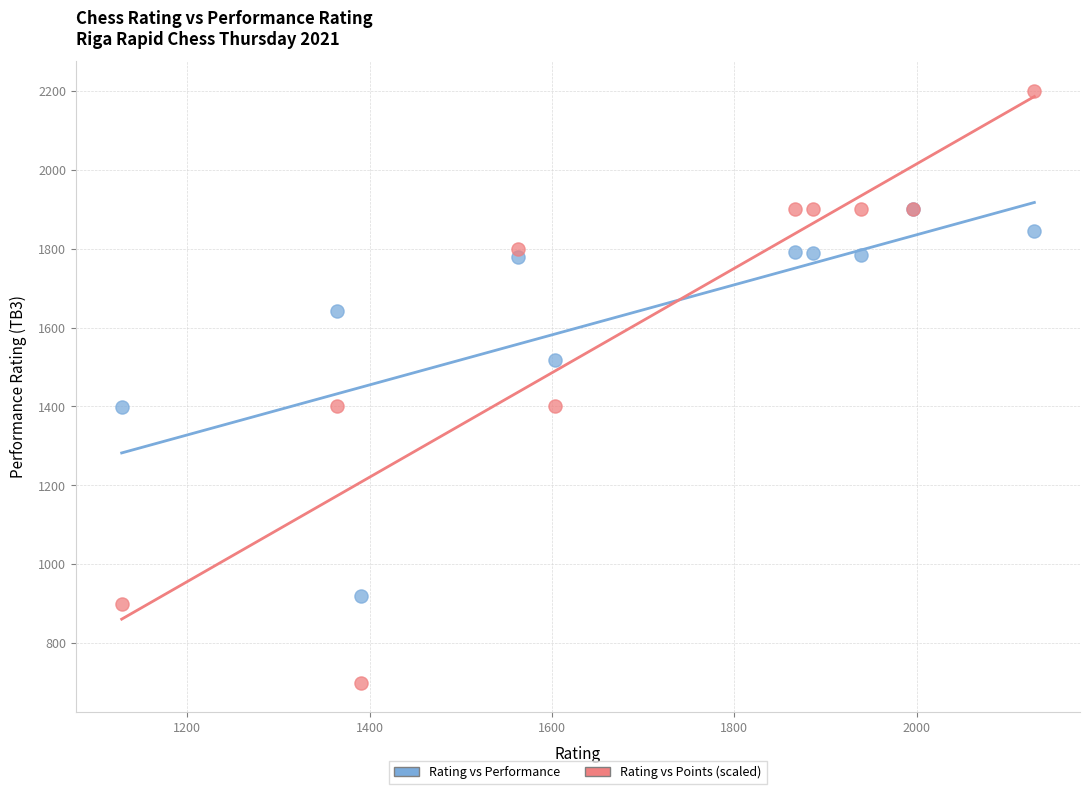

Which series has the largest Y range (max minus min)?

Rating vs Points (scaled)